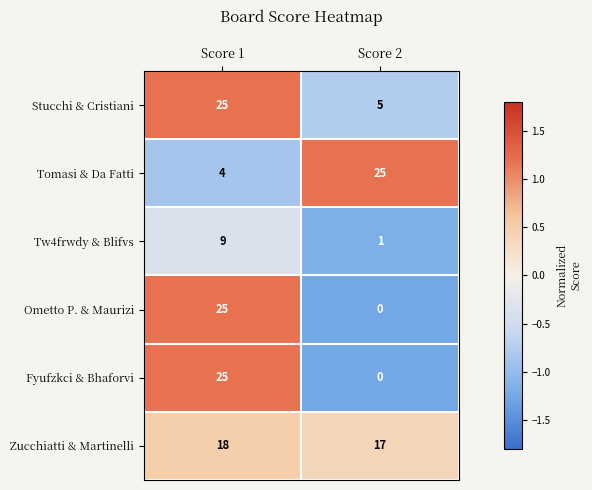

Reading left to right, list all the values displayed in this chart.

Stucchi & Cristiani: Score 1=25	Score 2=5
Tomasi & Da Fatti: Score 1=4	Score 2=25
Tw4frwdy & Blifvs: Score 1=9	Score 2=1
Ometto P. & Maurizi: Score 1=25	Score 2=0
Fyufzkci & Bhaforvi: Score 1=25	Score 2=0
Zucchiatti & Martinelli: Score 1=18	Score 2=17